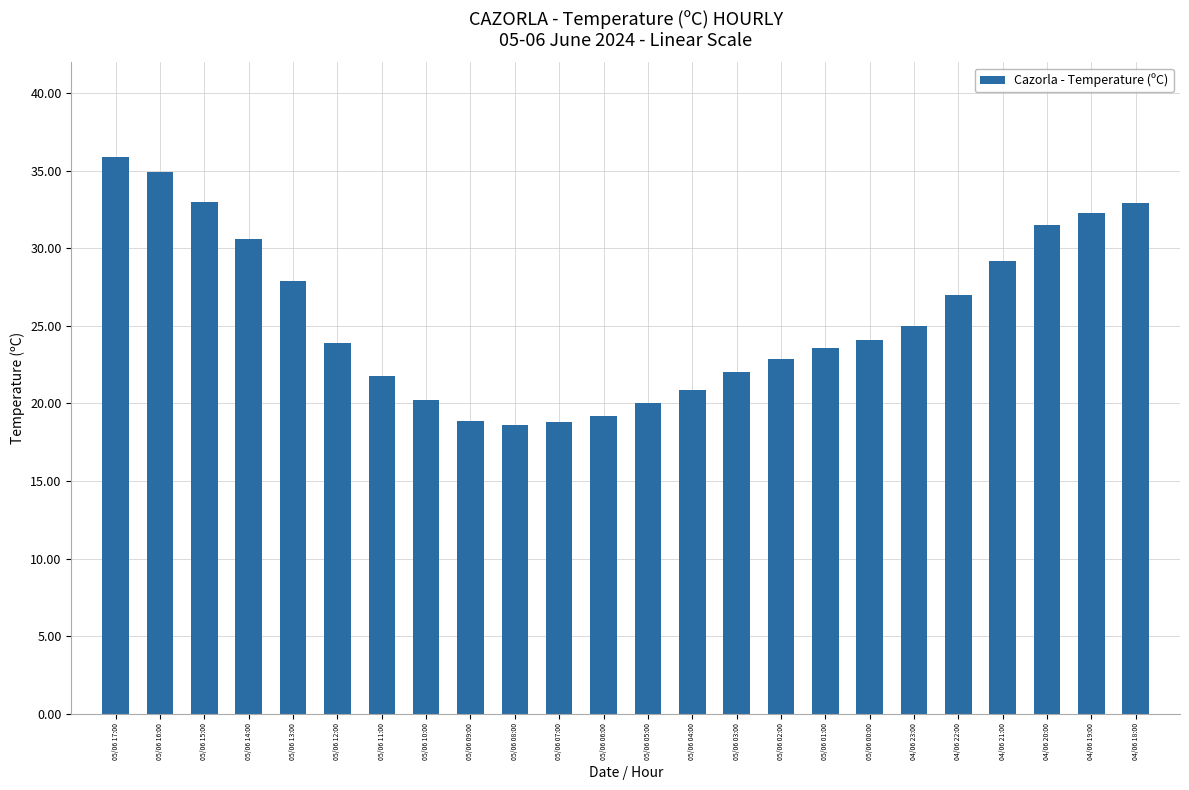

What is the difference between the values at 05/06 09:00 and 05/06 16:00?

16.0